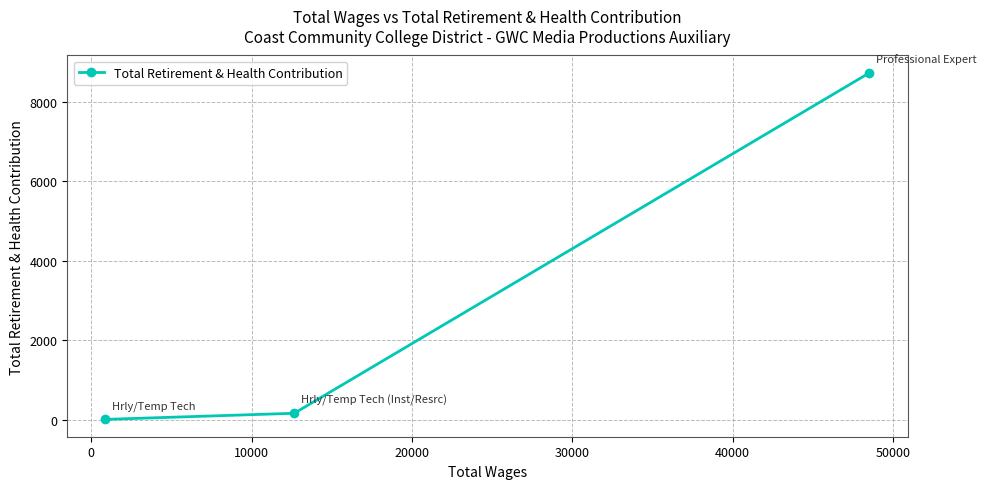

Reading left to right, transcribe all the data shown in this chart.

11	165	8731